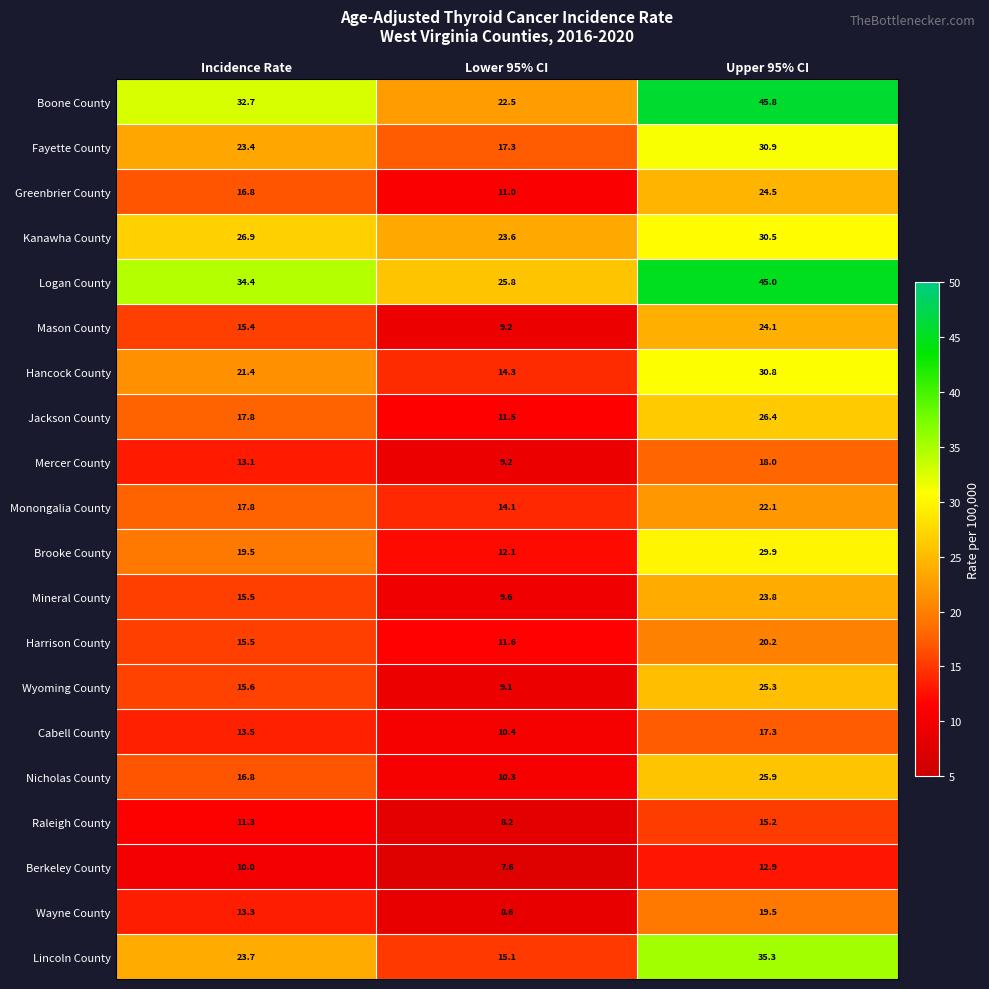

Which label corresponds to the largest value in the chart?

Upper 95% CI